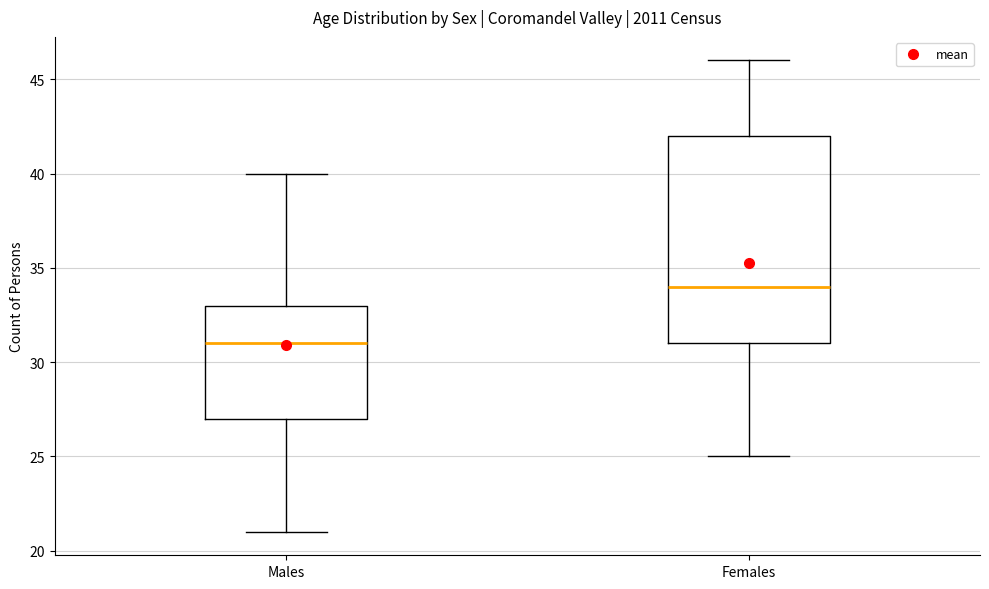

Where is the lower edge of the box for Females on the y-axis? The values are not printed on the chart, so give them approximately, as read against the axis.

31